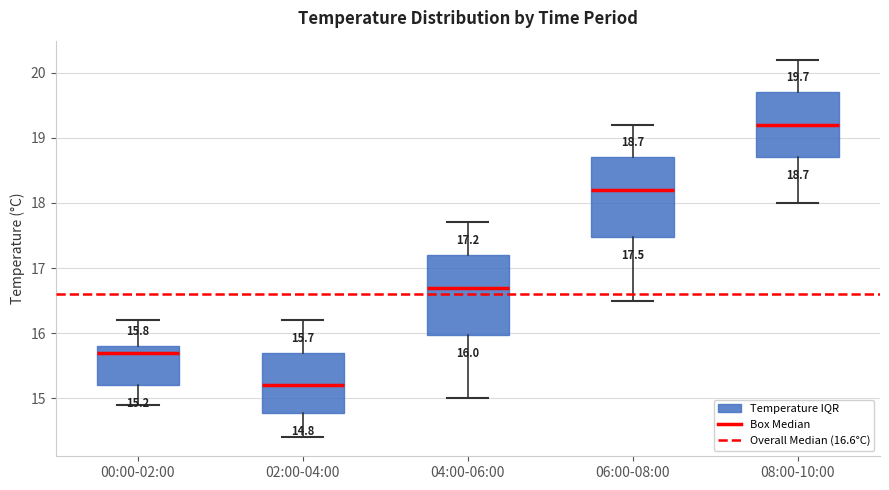

Which box has the lowest median line?

02:00-04:00